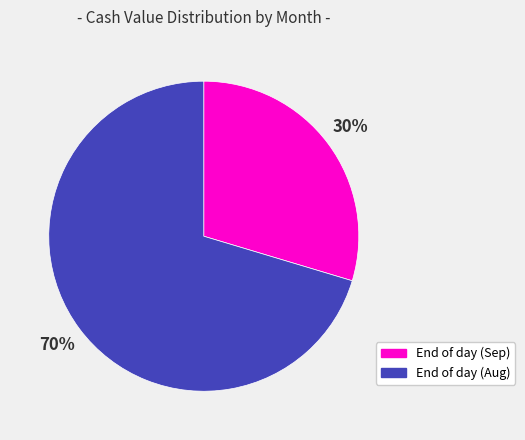

What is the largest slice in the pie chart?

End of day (Aug)